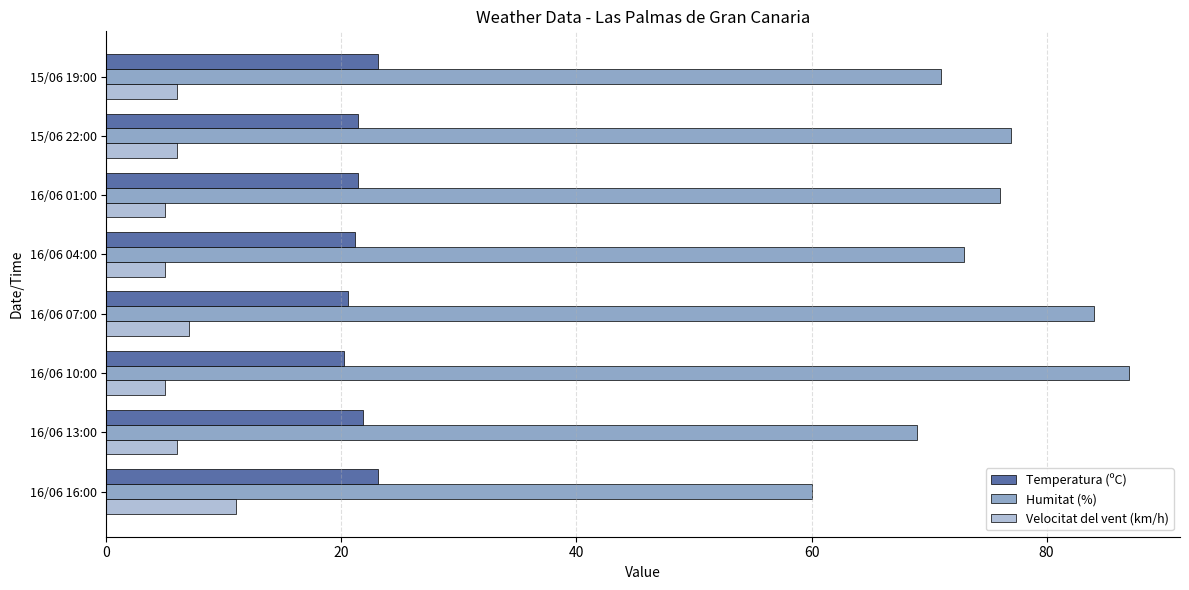

At how many categories does at least one series exceed 39?

8